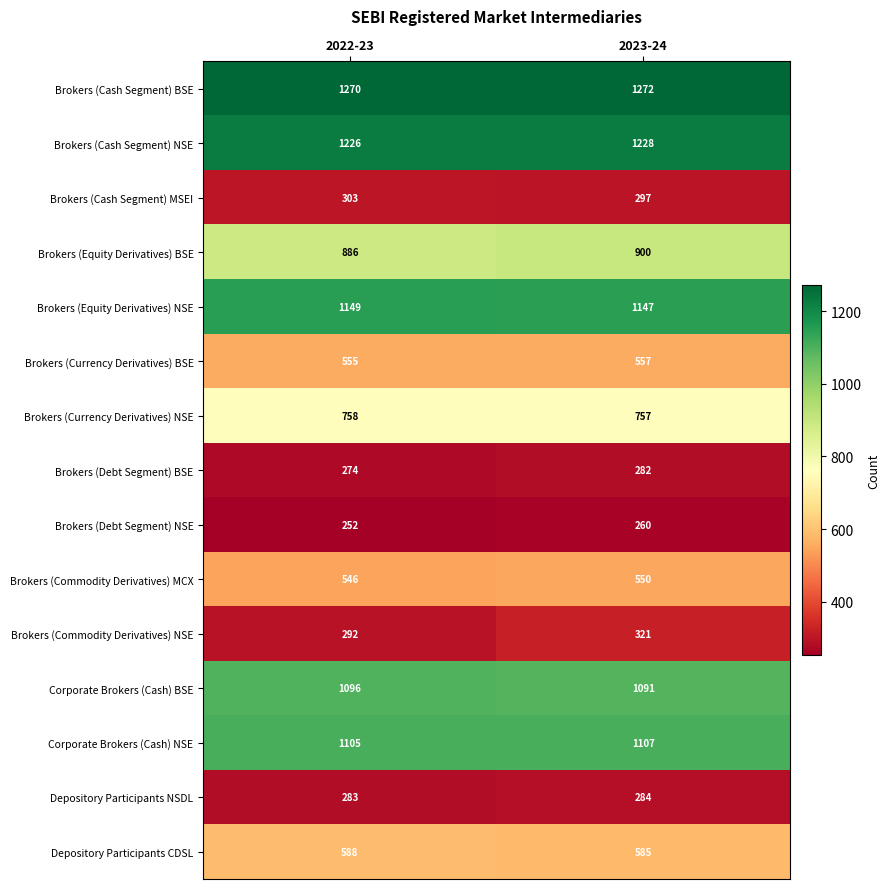

Reading left to right, extract all data points from this chart.

Brokers (Cash Segment) BSE: 2022-23=1270	2023-24=1272
Brokers (Cash Segment) NSE: 2022-23=1226	2023-24=1228
Brokers (Cash Segment) MSEI: 2022-23=303	2023-24=297
Brokers (Equity Derivatives) BSE: 2022-23=886	2023-24=900
Brokers (Equity Derivatives) NSE: 2022-23=1149	2023-24=1147
Brokers (Currency Derivatives) BSE: 2022-23=555	2023-24=557
Brokers (Currency Derivatives) NSE: 2022-23=758	2023-24=757
Brokers (Debt Segment) BSE: 2022-23=274	2023-24=282
Brokers (Debt Segment) NSE: 2022-23=252	2023-24=260
Brokers (Commodity Derivatives) MCX: 2022-23=546	2023-24=550
Brokers (Commodity Derivatives) NSE: 2022-23=292	2023-24=321
Corporate Brokers (Cash) BSE: 2022-23=1096	2023-24=1091
Corporate Brokers (Cash) NSE: 2022-23=1105	2023-24=1107
Depository Participants NSDL: 2022-23=283	2023-24=284
Depository Participants CDSL: 2022-23=588	2023-24=585